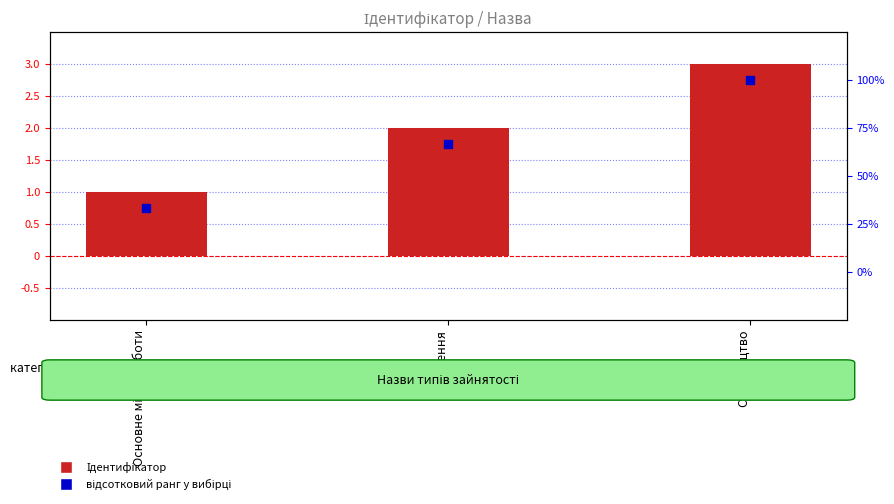

Which series reaches the maximum Y coordinate?

Назва (percentile rank)